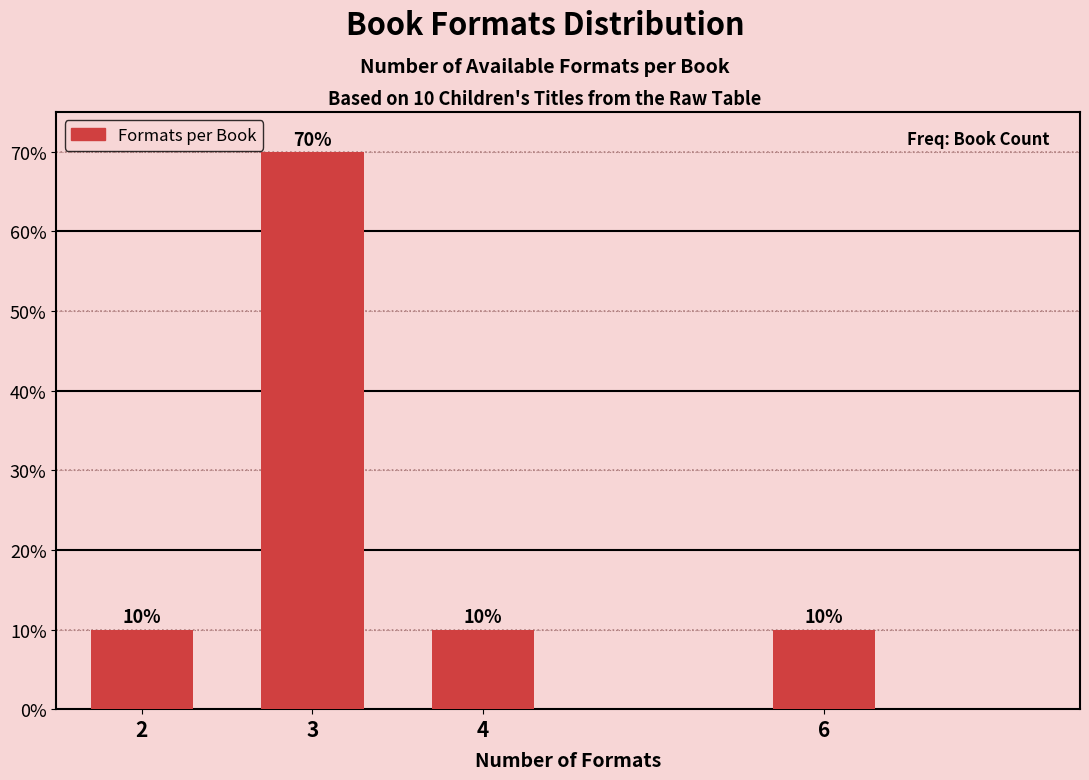

Reading right to left, extract all data points from this chart.

10	10	70	10